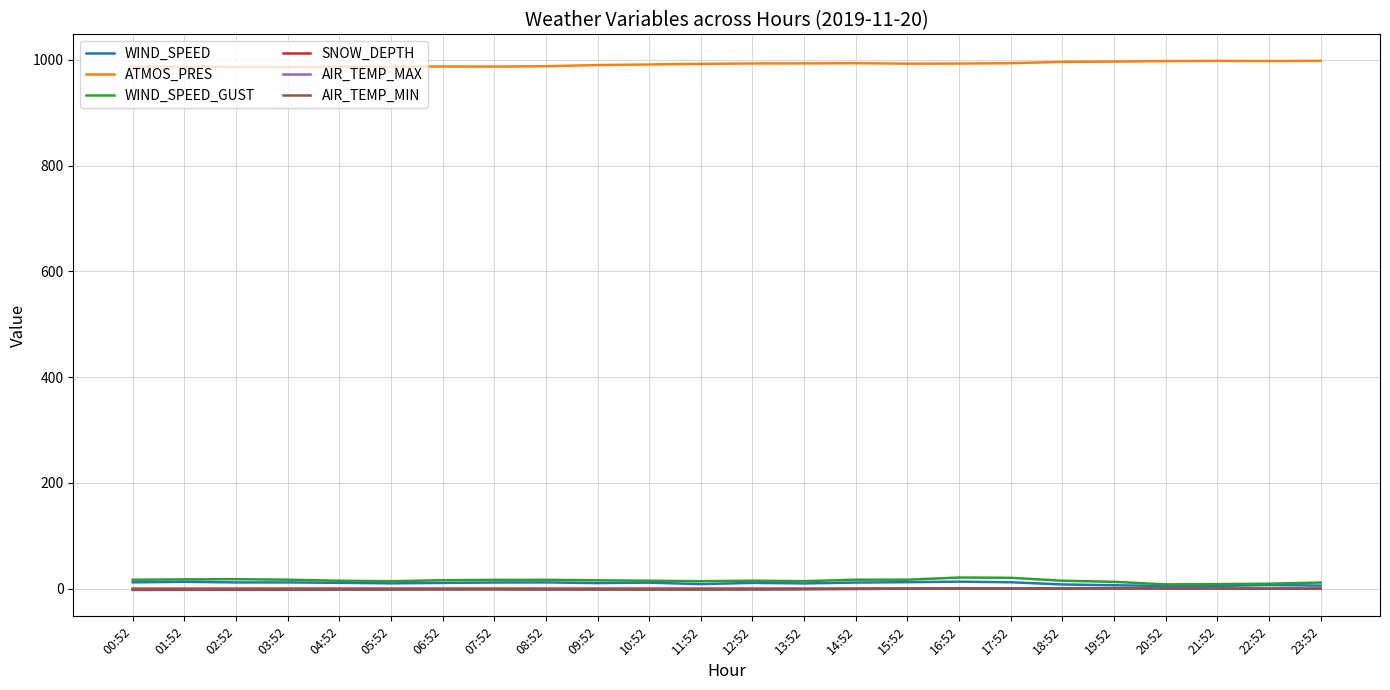

Which series has the largest total across all categories?

ATMOS_PRES